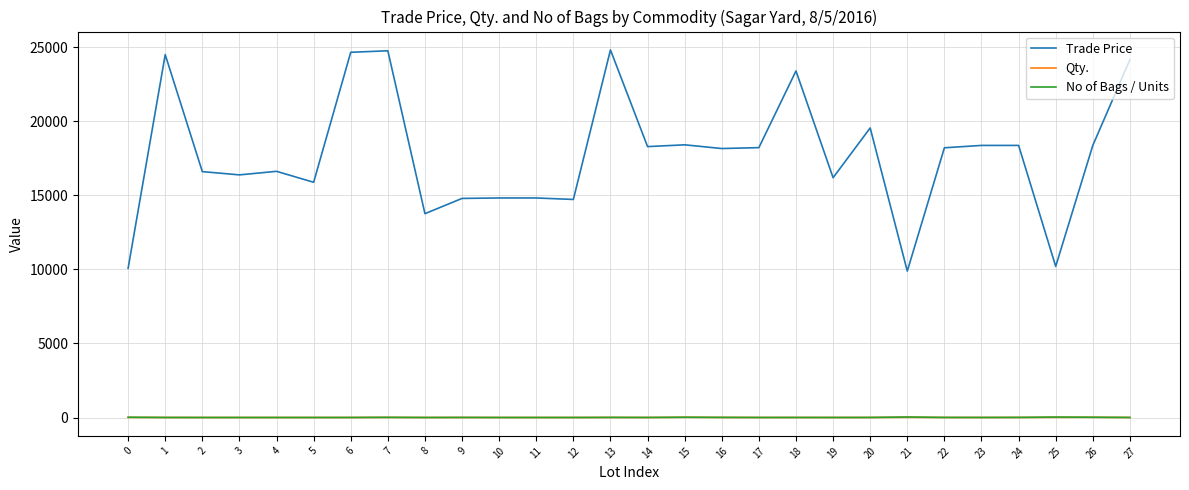

Where does the Trade Price series first go above 18219?

1